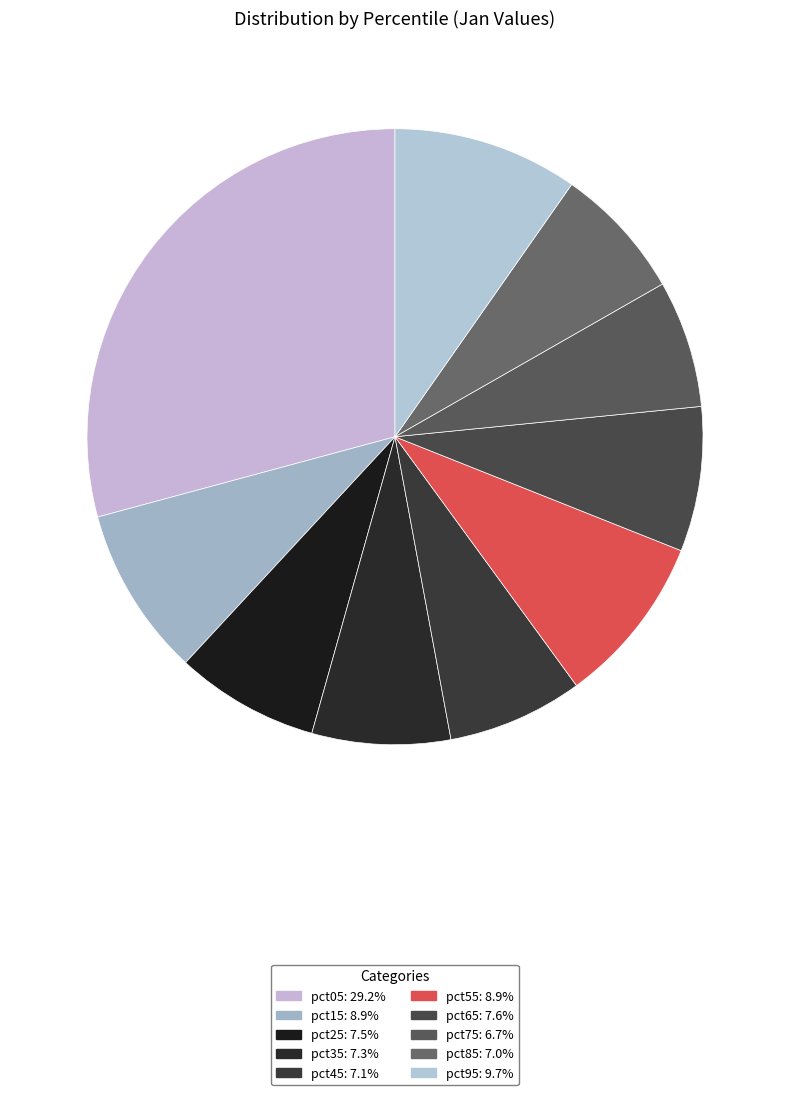

How many segments does this pie chart have?

10